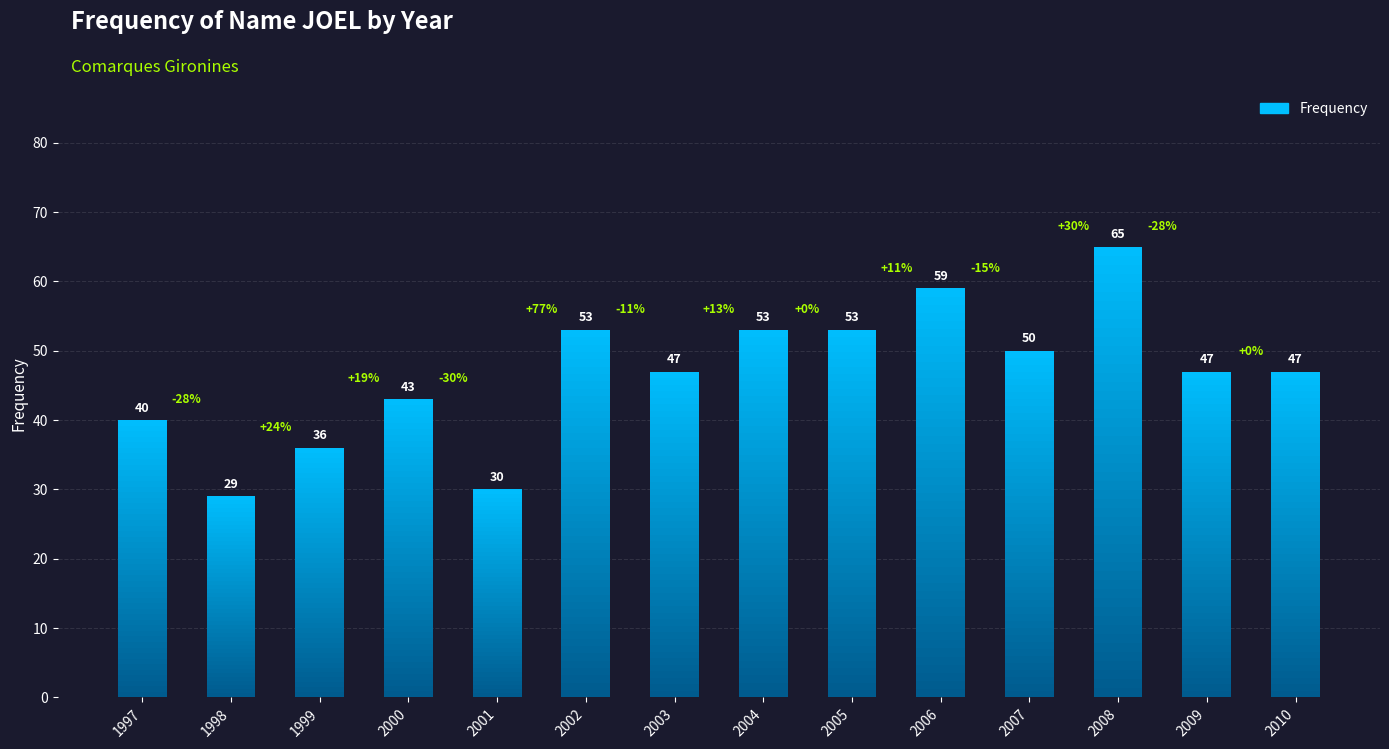

True or false: the data shows 65 at 2008.

True